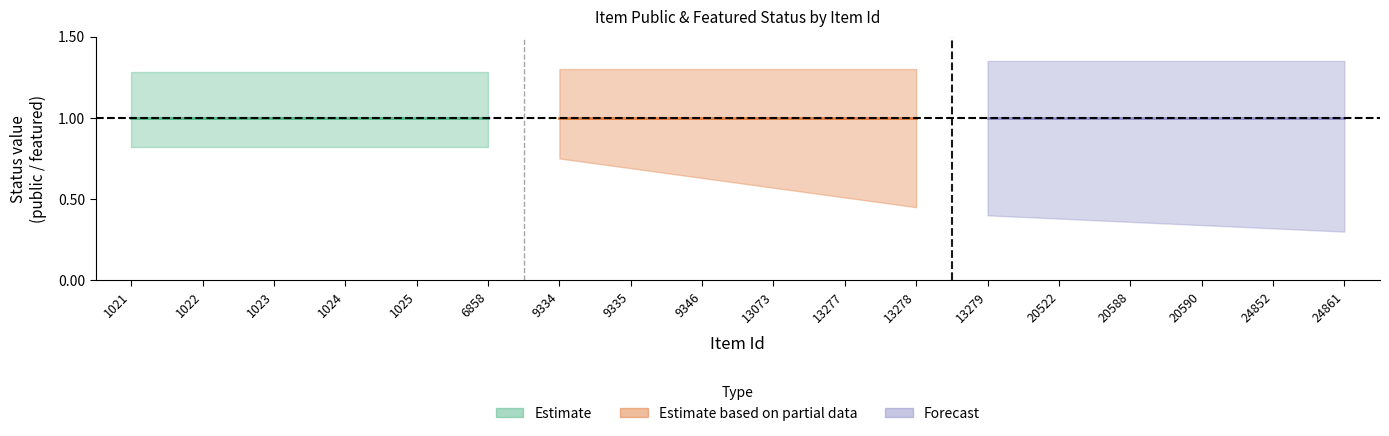

Is the value of public at 13073 greater than the value of featured at 1025?

Yes